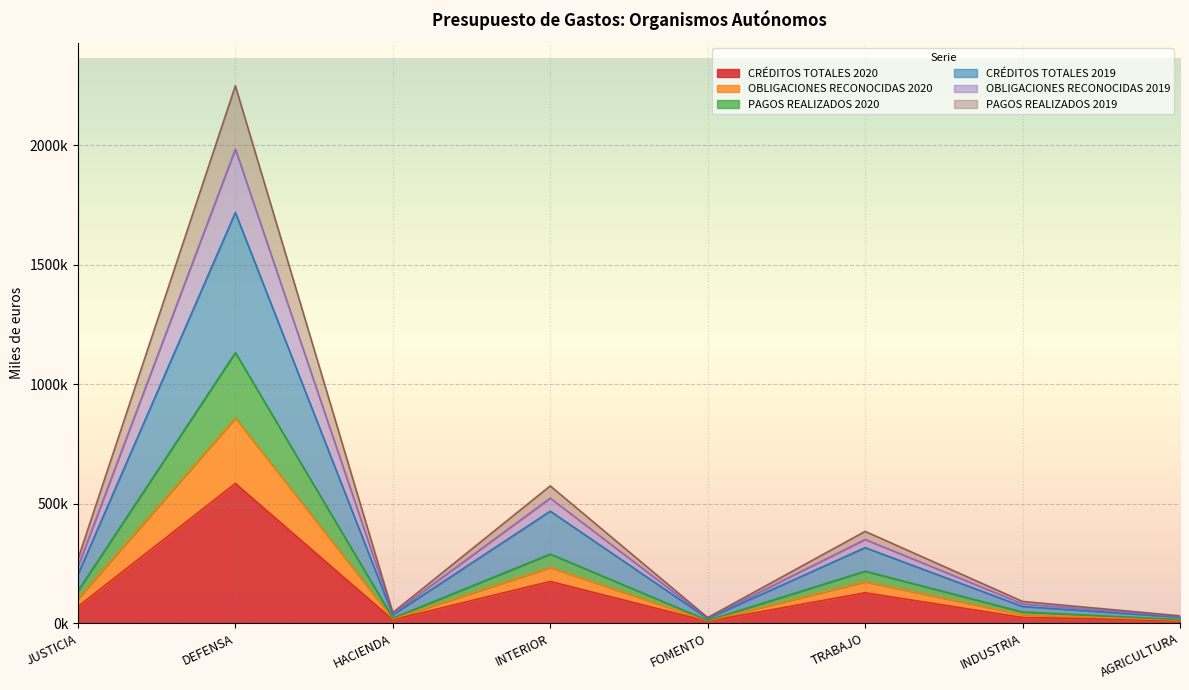

True or false: PAGOS REALIZADOS 2019 has a value of 3331 at AGRICULTURA.

False